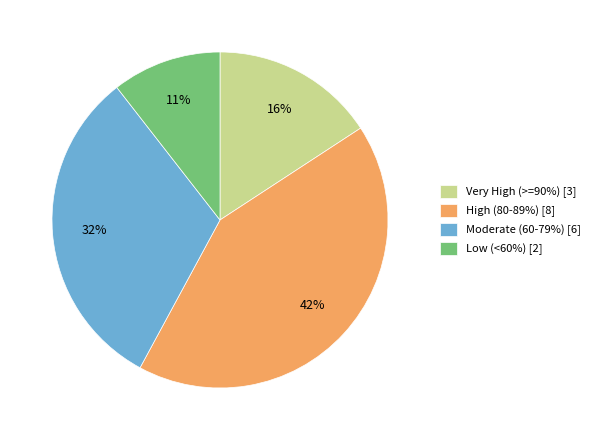

Count the number of slices in the pie.

4